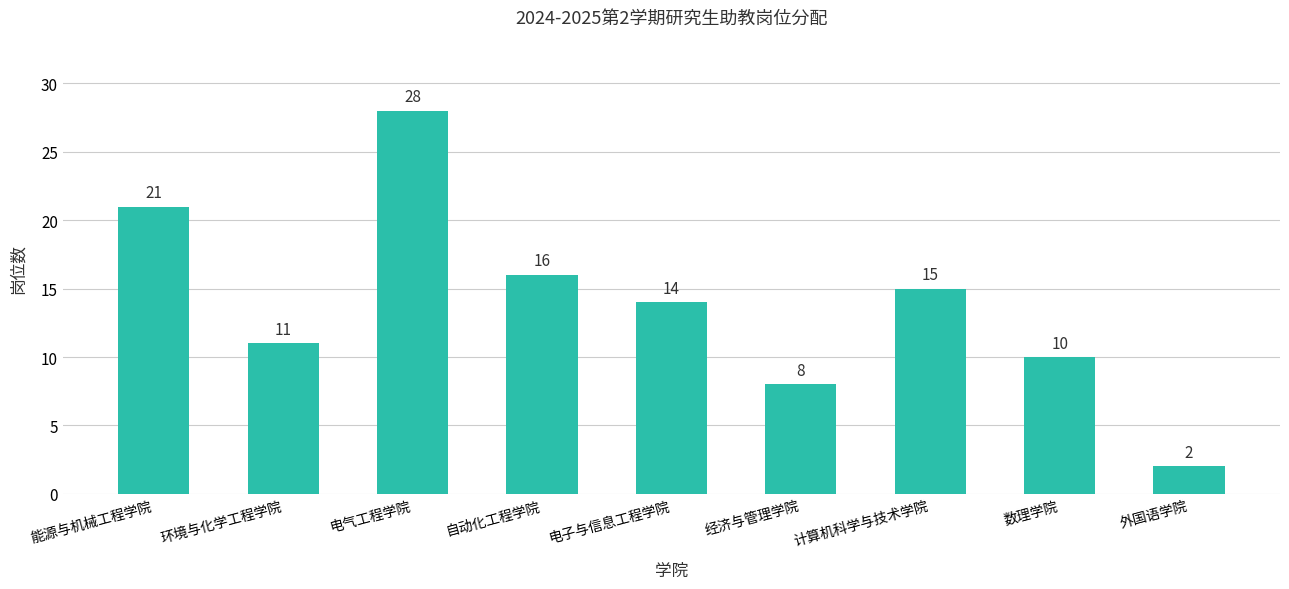

What is the greatest value displayed?

28